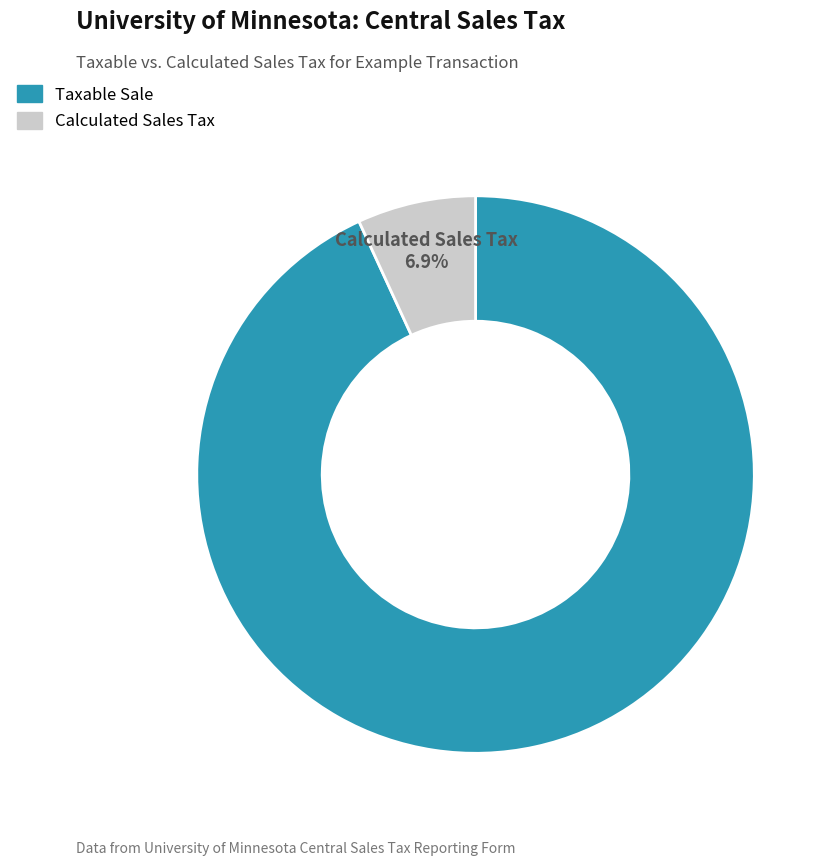

Does any single category account for the majority?

Yes